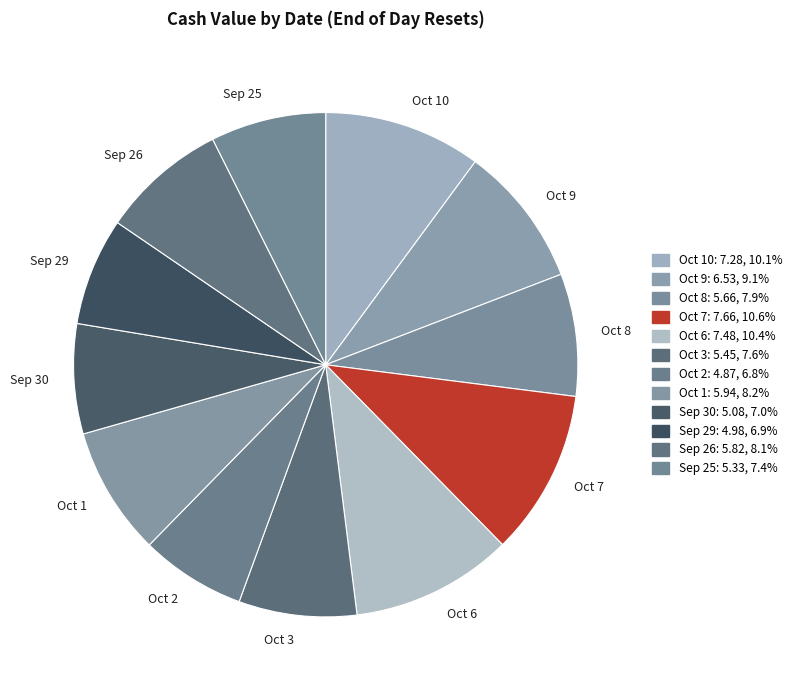

Does Oct 9 account for over 50% of the chart?

No